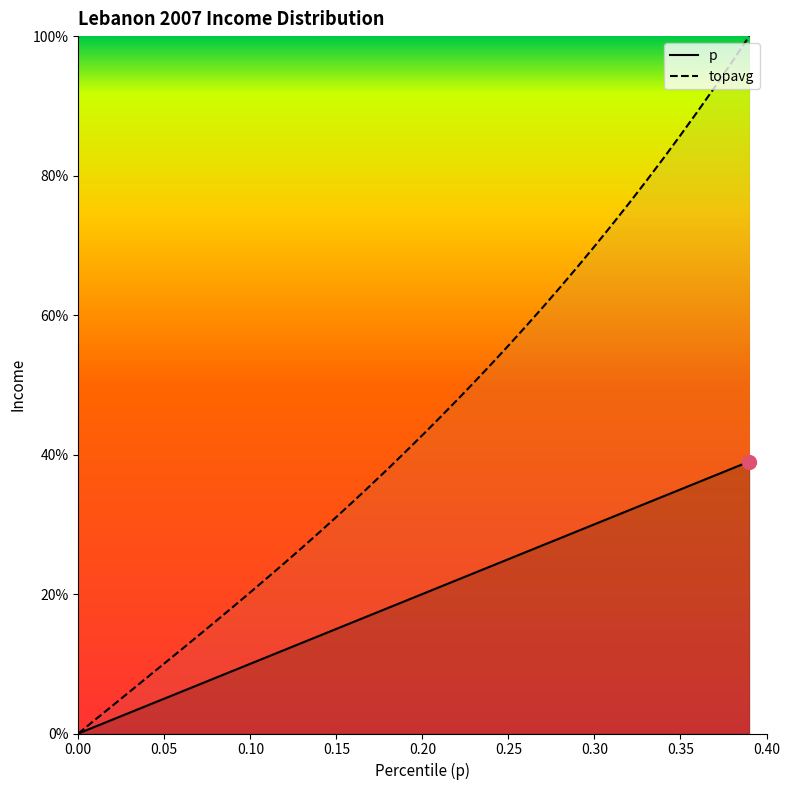

How many lines are shown in the chart?

2